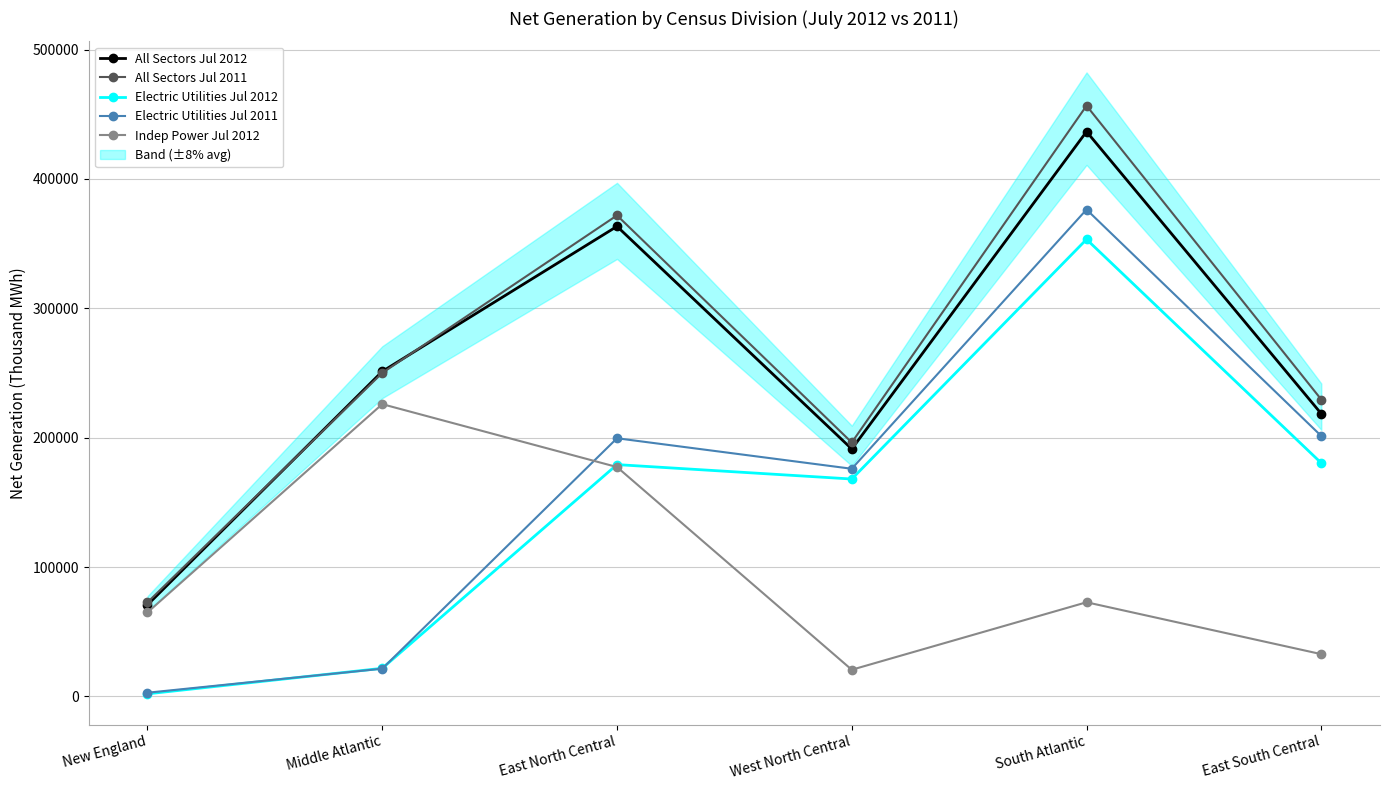

Which series has the largest total across all categories?

All Sectors Jul 2011